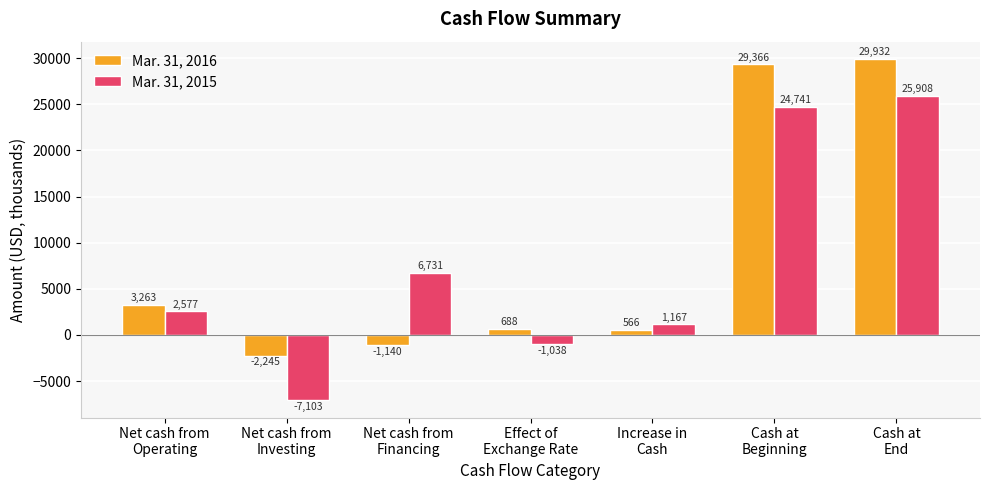

Which series has the largest range (max minus min)?

Mar. 31, 2015